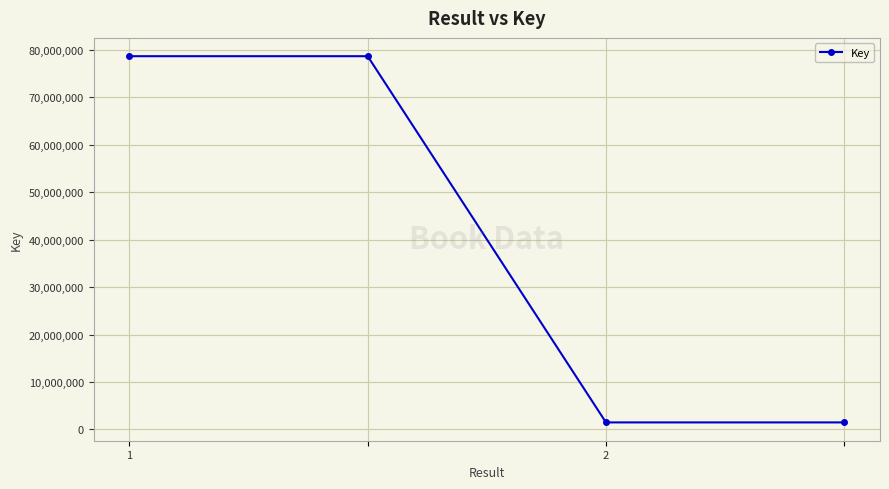

Reading left to right, transcribe all the data shown in this chart.

78618429	78618429	1492247	1492247